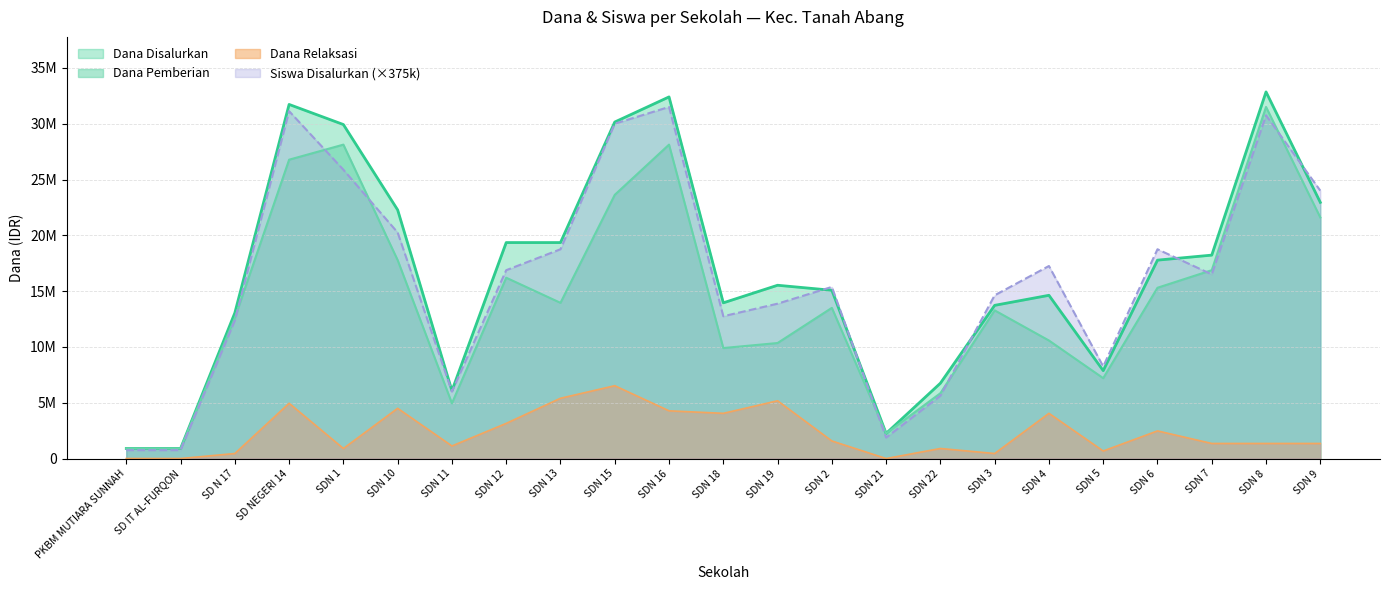

How many data points in Dana Pemberian are less than 13500000?

11